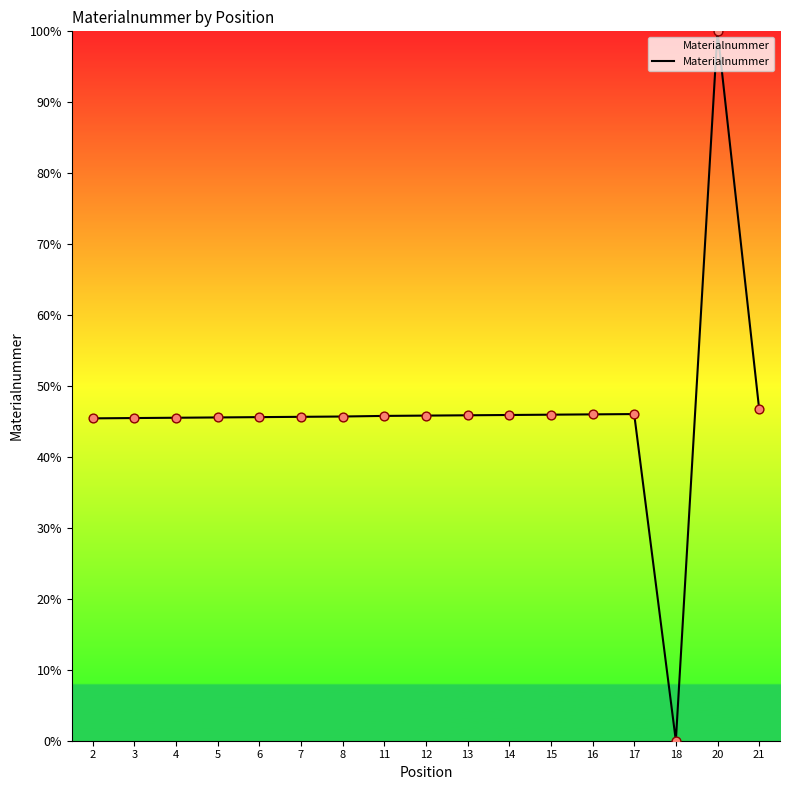

What is the change in value from 11 to 20?

+54.2